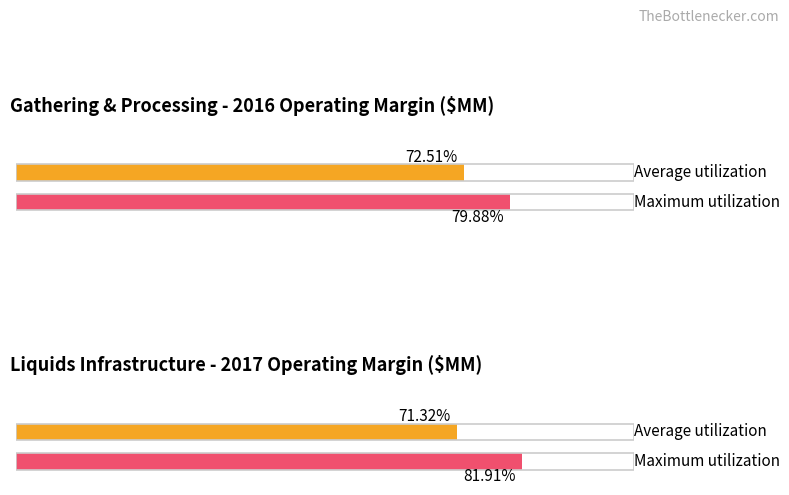

What is the value of the Maximum utilization bar at the 1st from the left?

79.9